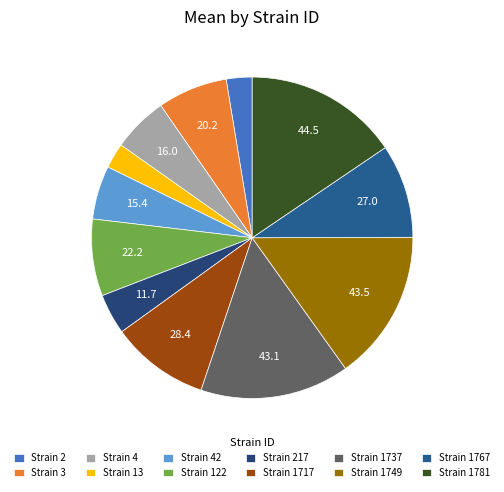

Rank the categories by value from highest to lowest.

1781, 1749, 1737, 1717, 1767, 122, 3, 4, 42, 217, 2, 13